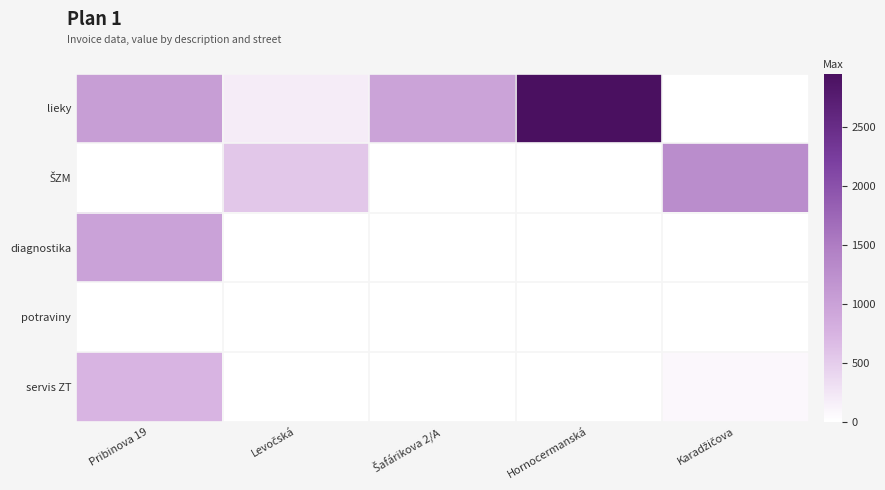

What is the spread (max minus min) of values at Hornocermanská?

2956.5